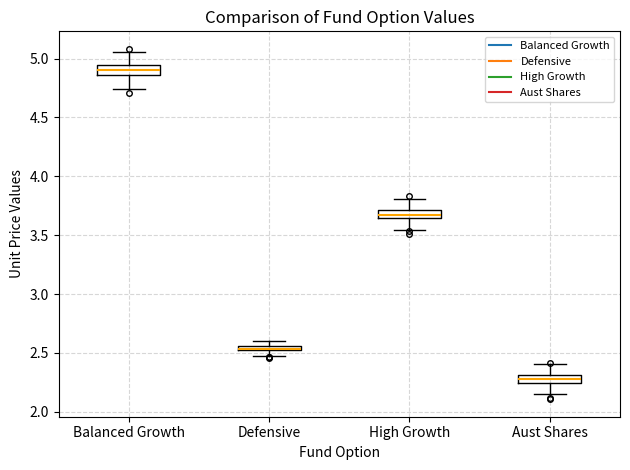

Which box has the highest median line?

Balanced Growth